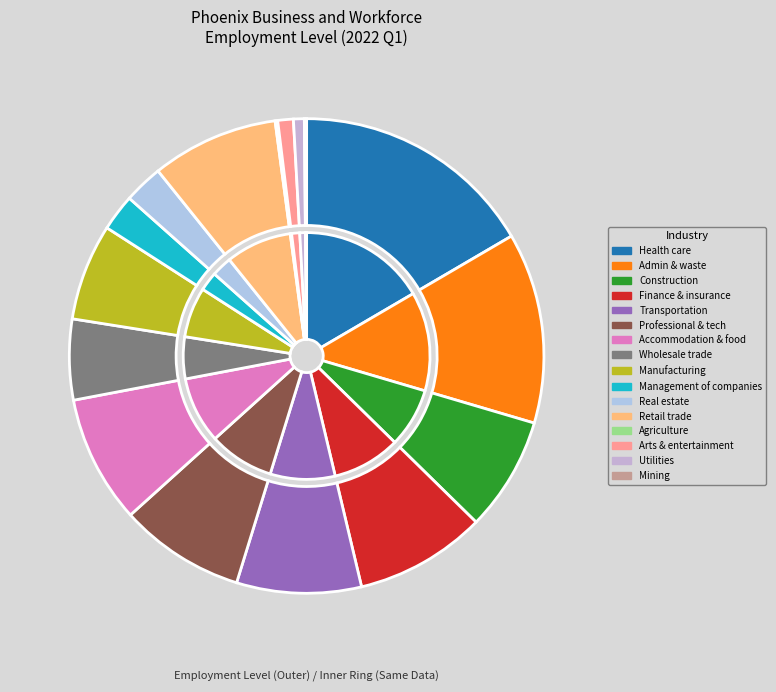

What is the change in value from Administrative and waste services to Manufacturing?

-50576